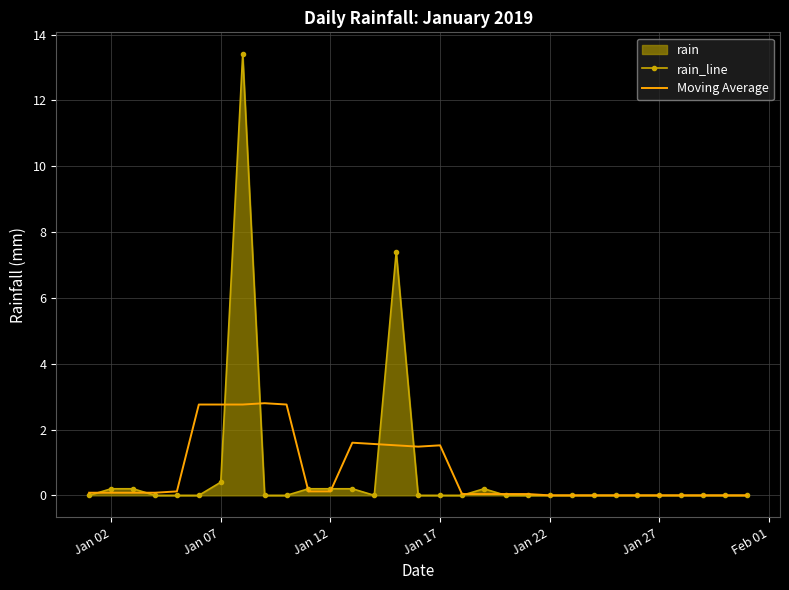

List the series in order of their peak value, lowest first.

Moving Average, rain_line